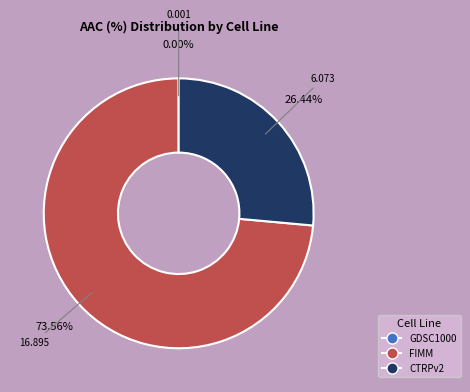

Is it true that FIMM is 74% of the pie?

True